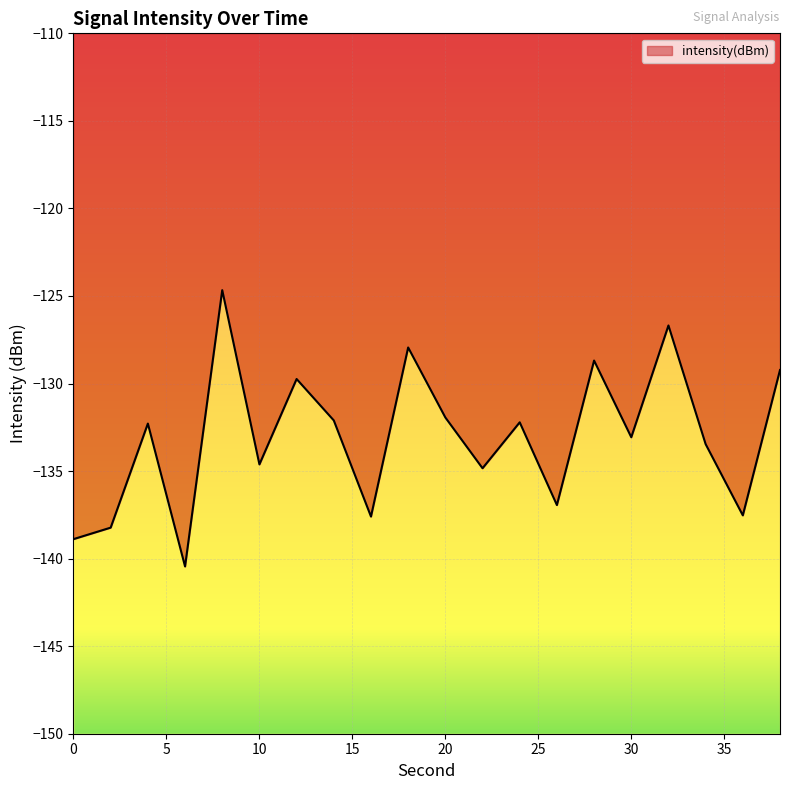

Rank the categories by value from lowest to highest.

6, 0, 2, 16, 36, 26, 22, 10, 34, 30, 4, 24, 14, 20, 12, 38, 28, 18, 32, 8